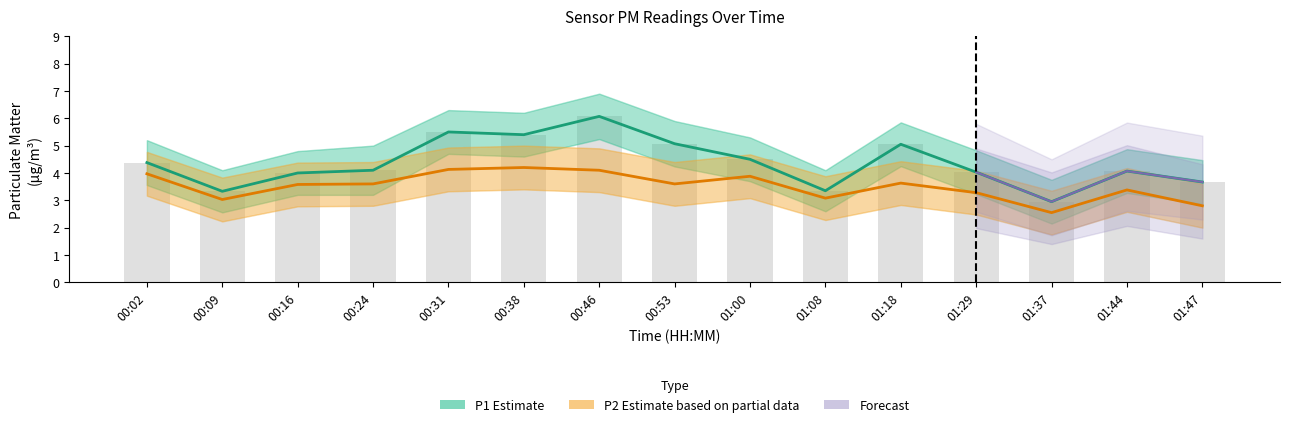

Reading left to right, transcribe all the data shown in this chart.

P1: 4.4	3.3	4.0	4.1	5.5	5.4	6.1	5.1	4.5	3.4	5.0	4.0	3.0	4.1	3.7
P2: 4.0	3.0	3.6	3.6	4.1	4.2	4.1	3.6	3.9	3.1	3.6	3.3	2.5	3.4	2.8